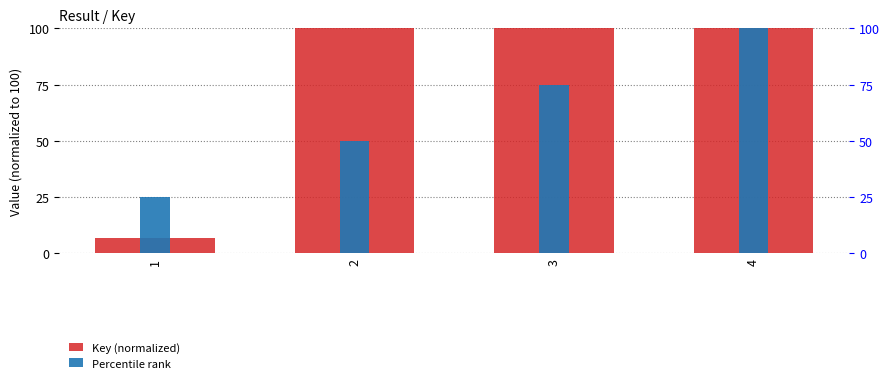

How many bars are there in total?

8